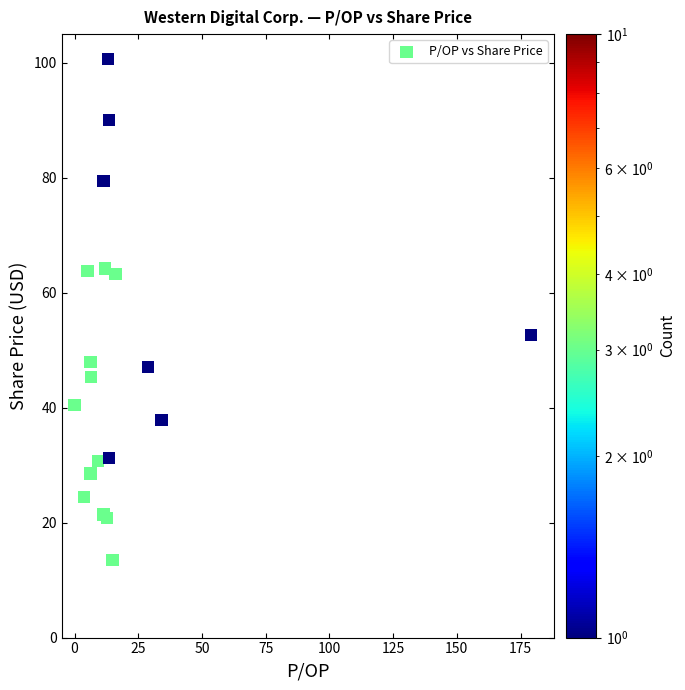

What Y value in the scatter plot is closest to 57?

52.7